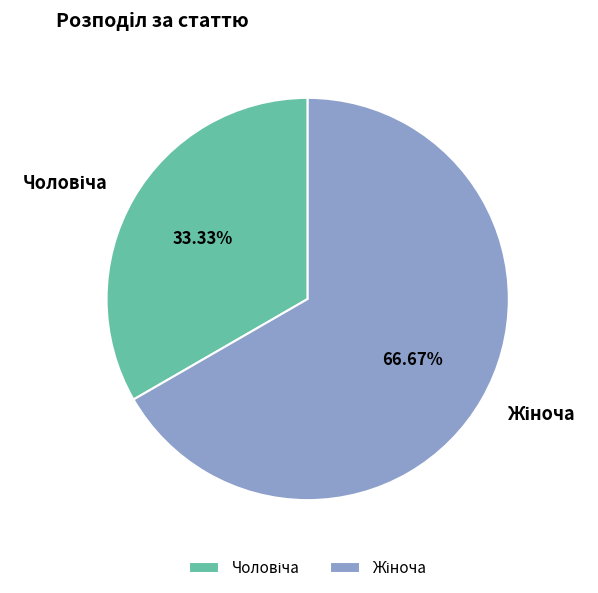

Rank the categories by value from highest to lowest.

Жіноча, Чоловіча